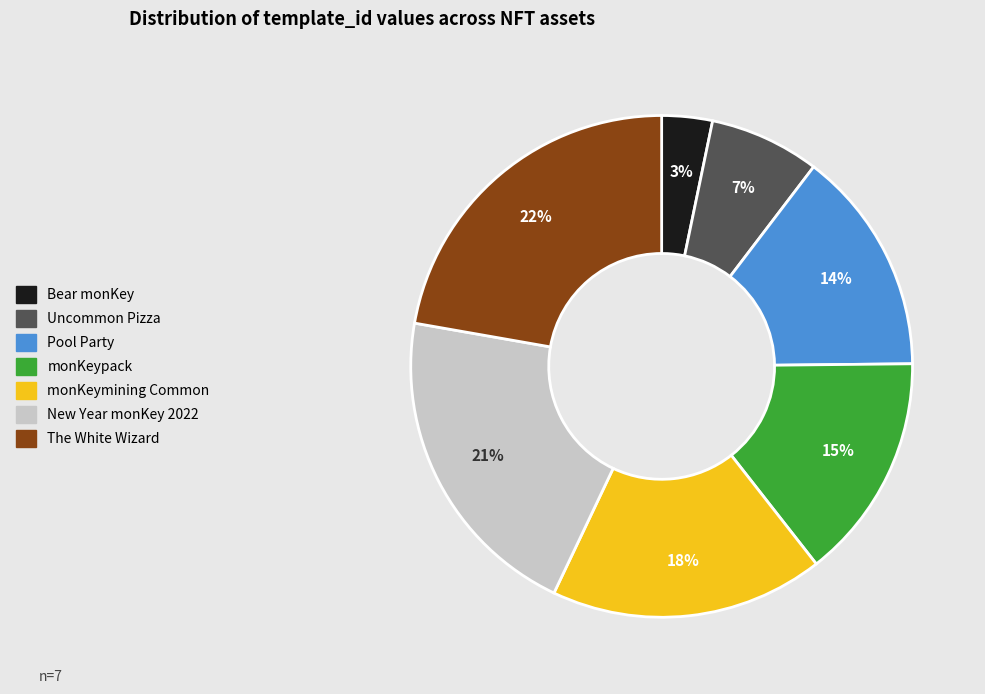

Which has a higher value, Bear monKey or Pool Party?

Pool Party